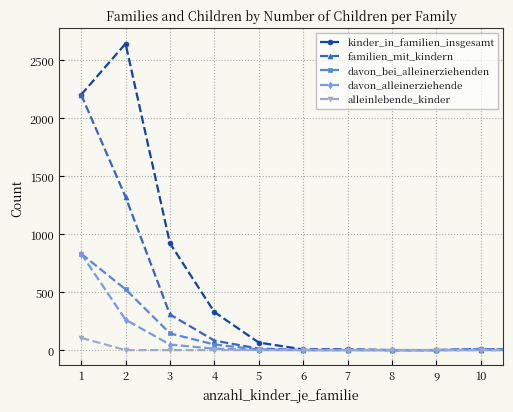

Which series has the widest spread of values?

kinder_in_familien_insgesamt